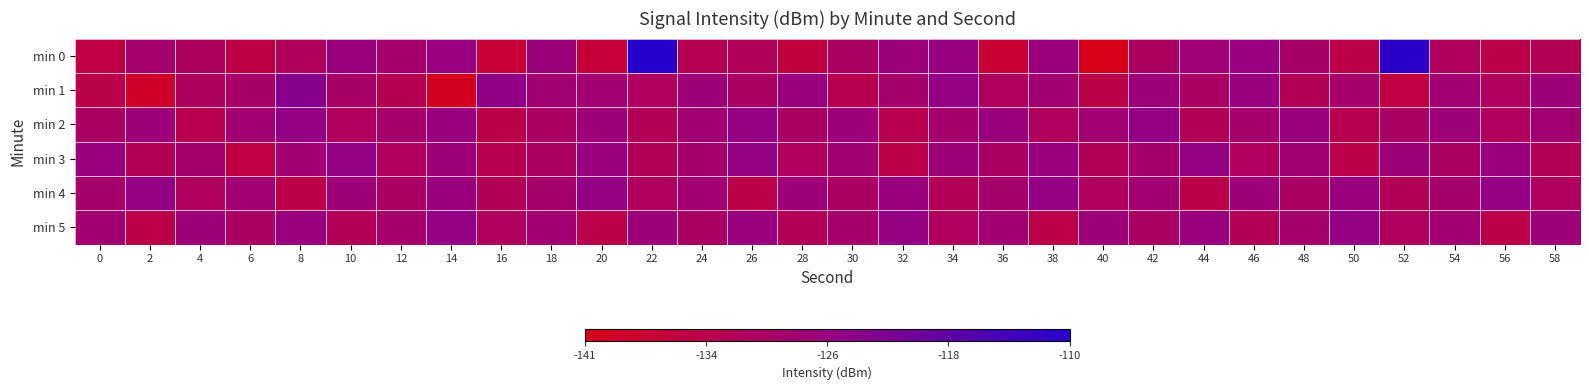

What is the minimum value shown in the chart?

-141.3